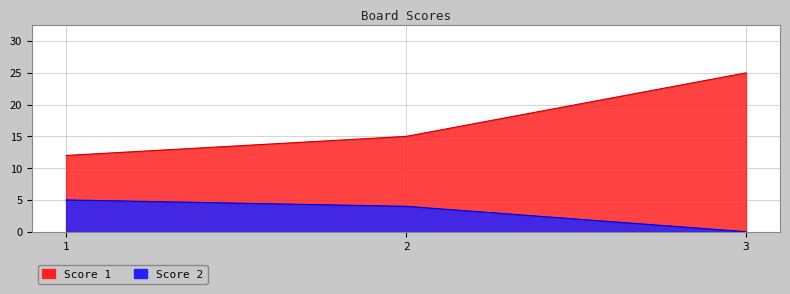

At how many categories does at least one series exceed 17?

1